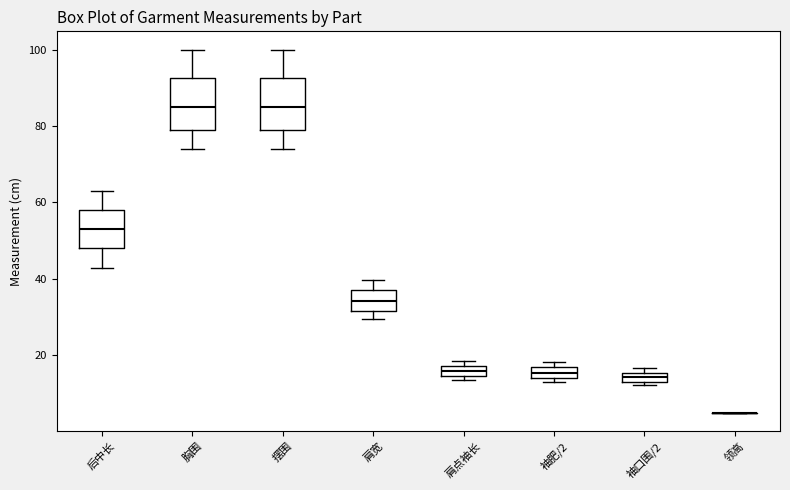

Where does the median line of the box for 后中长 sit on the y-axis? The values are not printed on the chart, so give them approximately, as read against the axis.

54